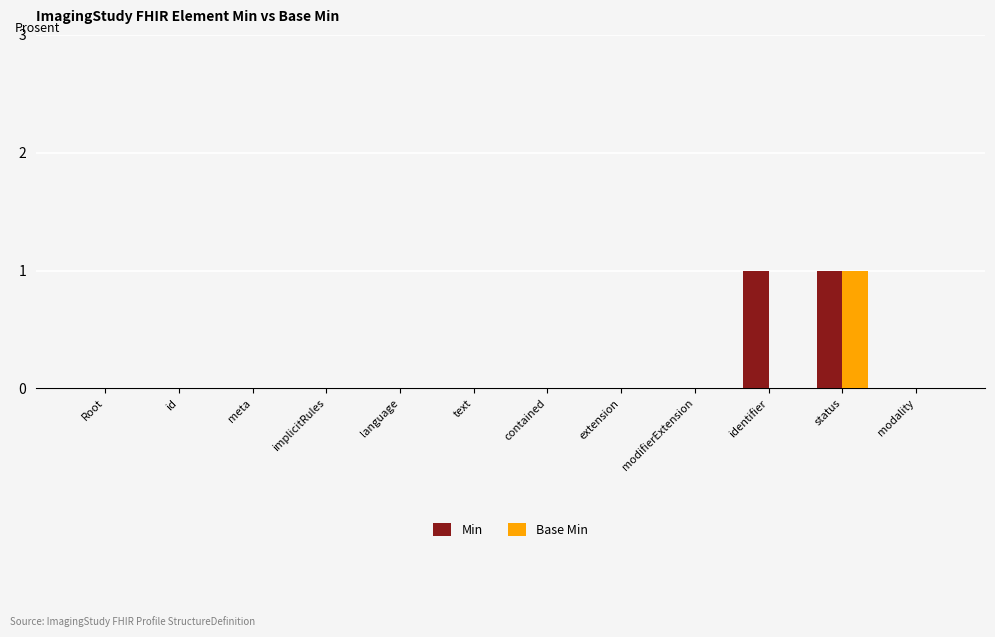

What is the maximum value for Base Min?

1